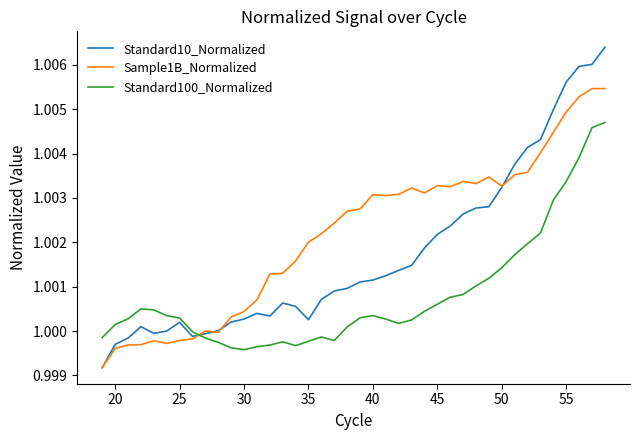

Which series has the largest total across all categories?

Sample1B_Normalized